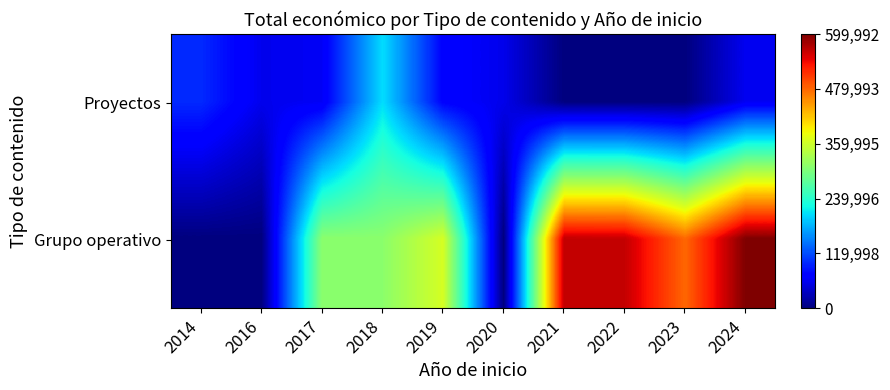

What is the total value across all series at 2019?

438483